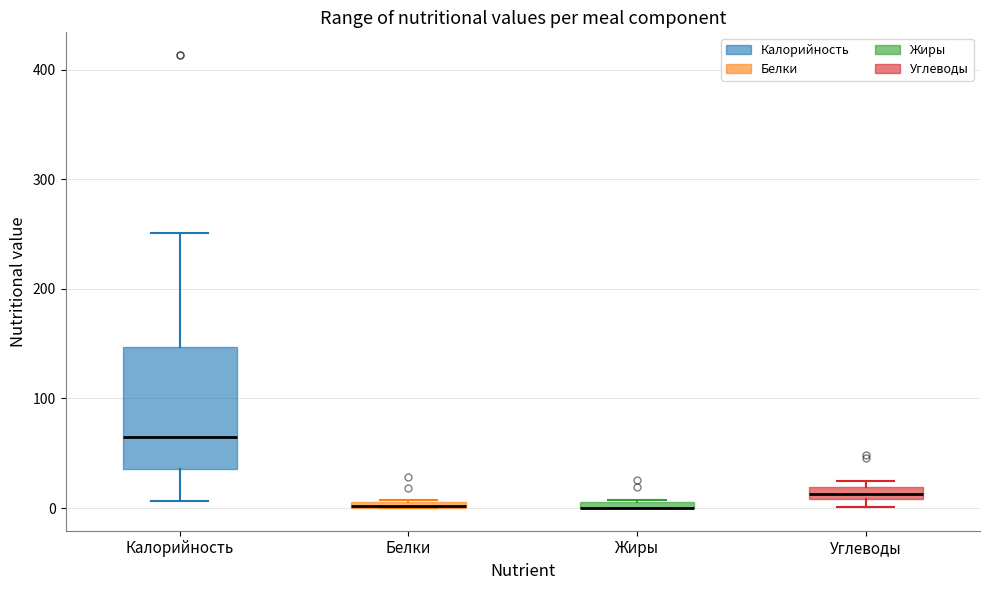

Comparing the boxes themselves (not the whiskers), which one is the tallest?

Калорийность